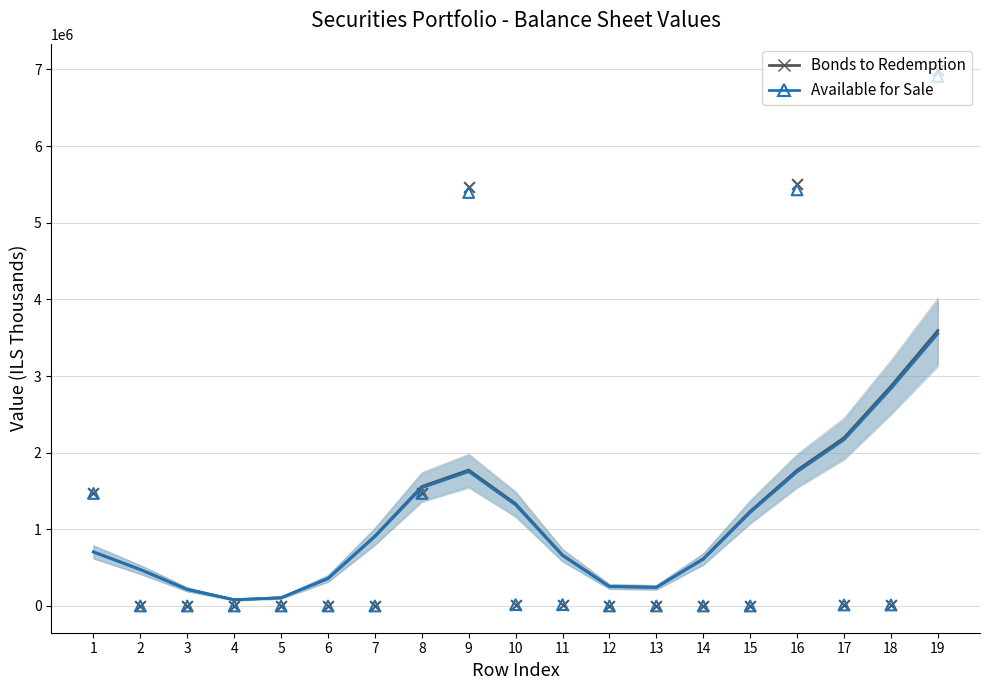

At how many categories does at least one series exceed 2395765?

2